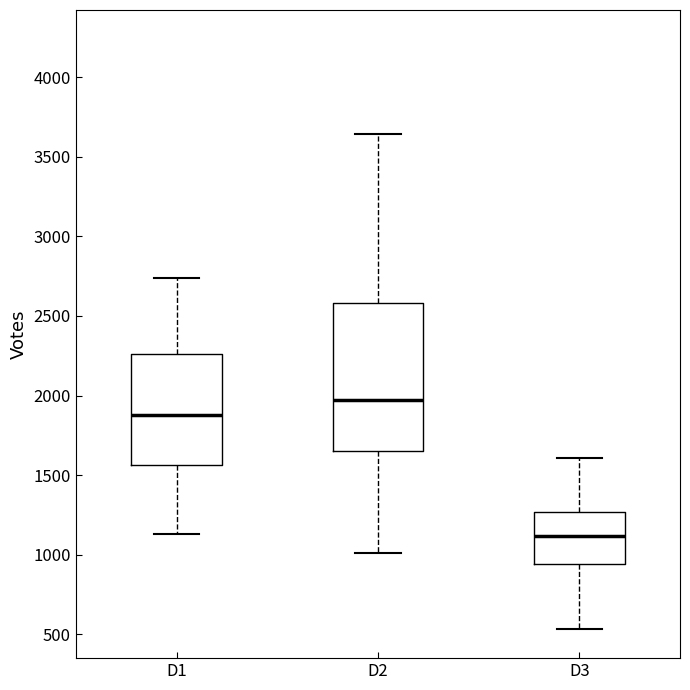

Reading left to right, transcribe this box plot: for each box, give where its median line is, the range the box spans, and where its two whiskers end, as read against the y-axis. The values are not printed on the chart, so give them approximately, as read against the axis.

D1: median 1900, box 1550 to 2250, whiskers 1150 to 2750
D2: median 1950, box 1650 to 2600, whiskers 1000 to 3650
D3: median 1100, box 950 to 1250, whiskers 550 to 1600